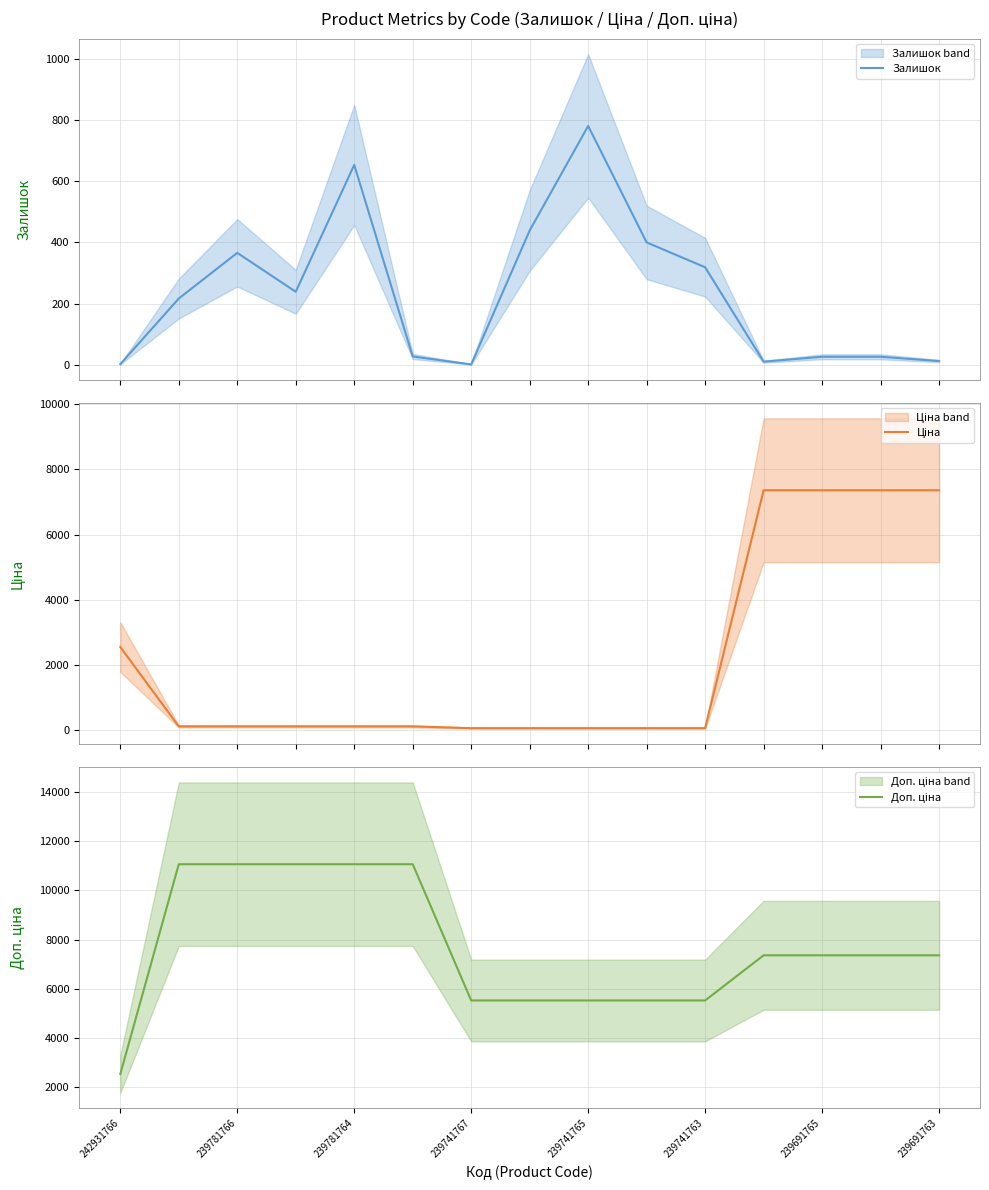

What is the sum of all Доп. ціна values?

114901.8